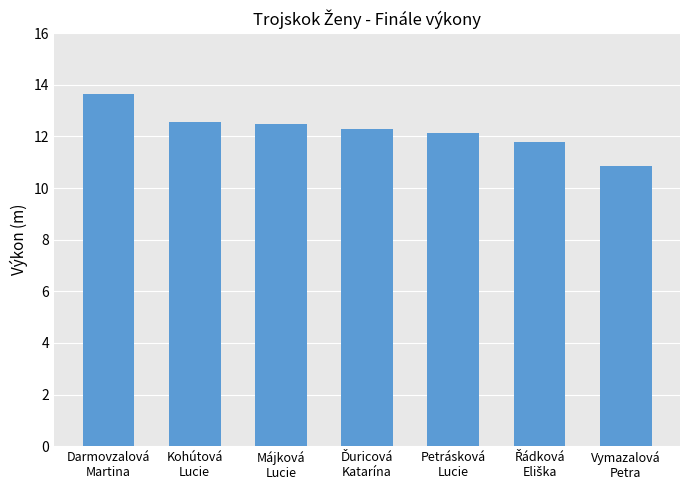

How many distinct data groups are displayed?

1